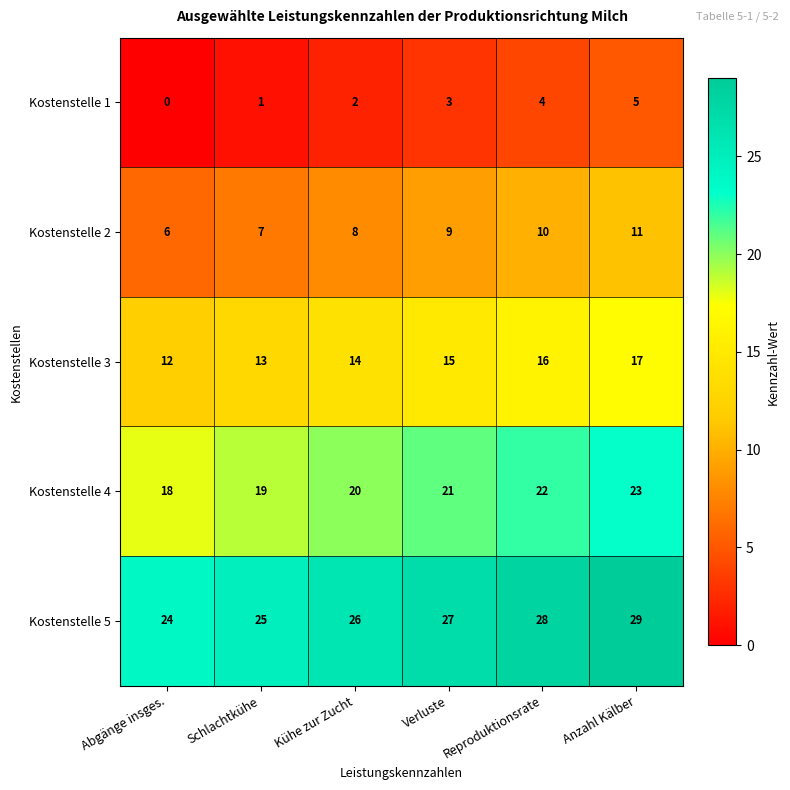

What is the spread (max minus min) of values at Verluste?

24